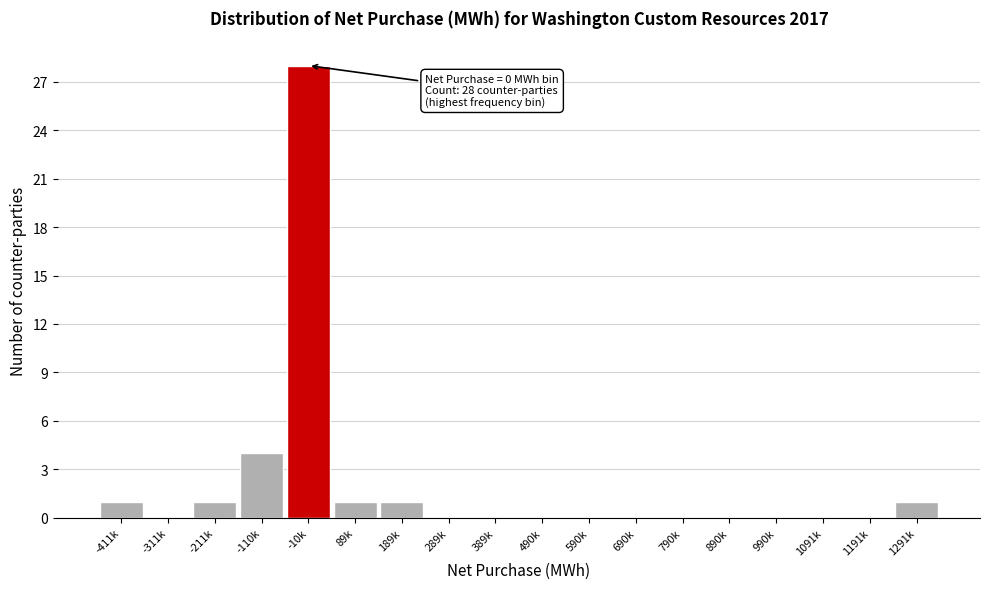

Reading left to right, list all the values displayed in this chart.

-411k=1	-311k=0	-211k=1	-110k=4	-10k=28	89k=1	189k=1	289k=0	389k=0	490k=0	590k=0	690k=0	790k=0	890k=0	990k=0	1091k=0	1191k=0	1291k=1